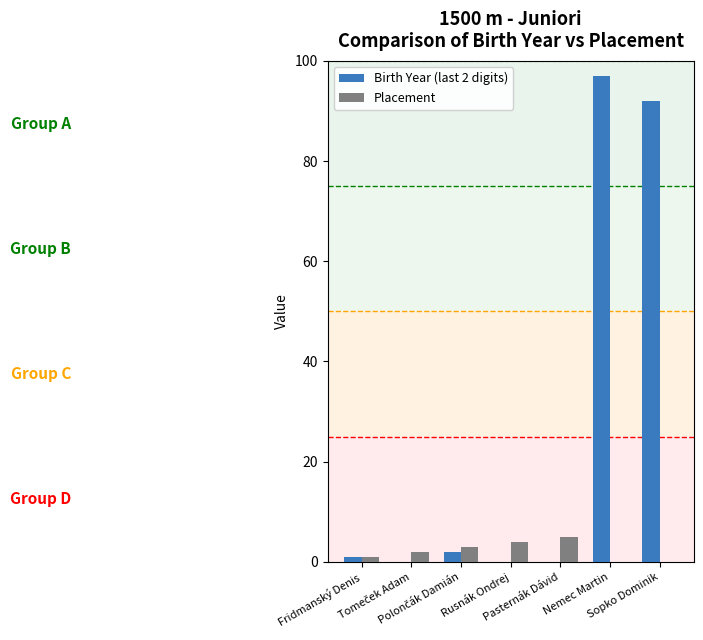

Which series has the largest total across all categories?

Birth Year (last 2 digits)